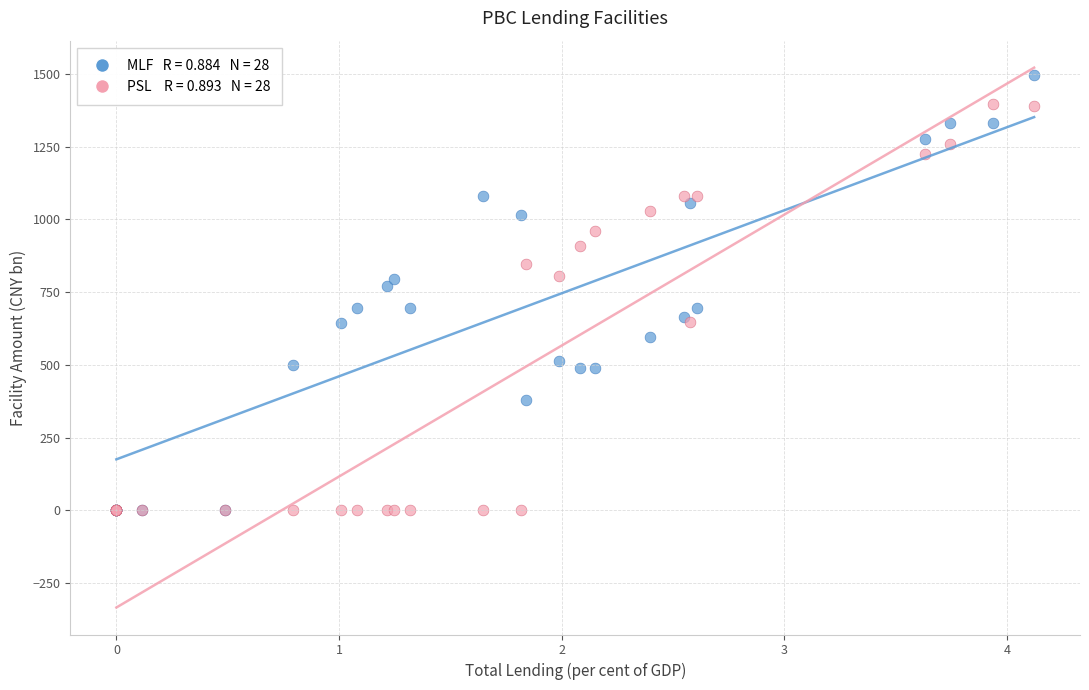

Across all series, what Y value is closest to 747?

770